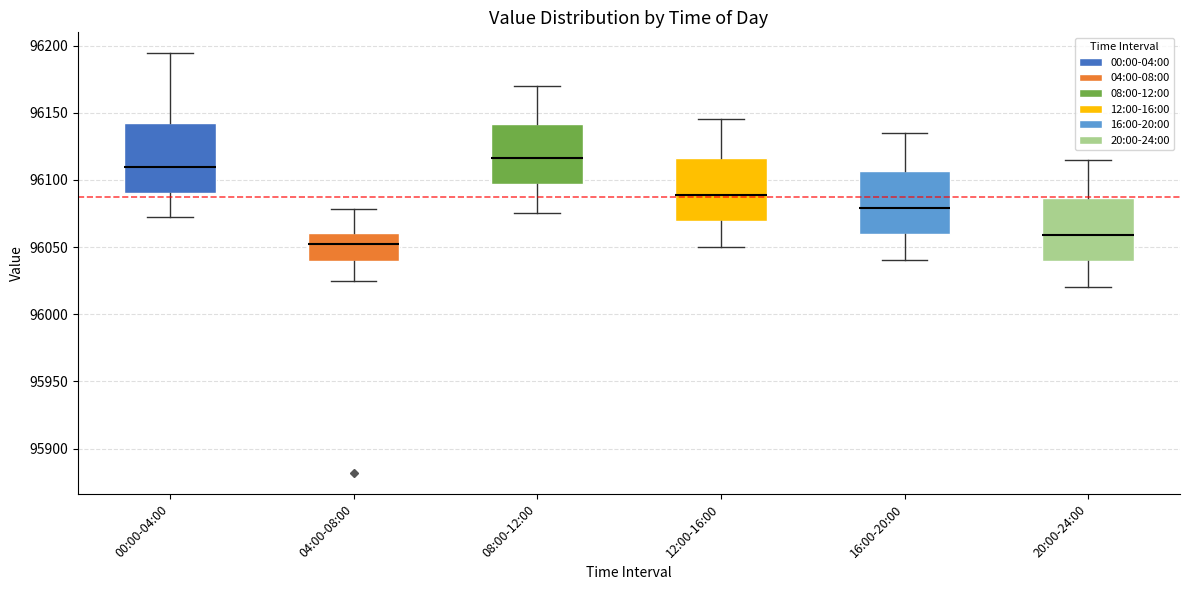

Where does the median line of the box for 08:00-12:00 sit on the y-axis? The values are not printed on the chart, so give them approximately, as read against the axis.

96115